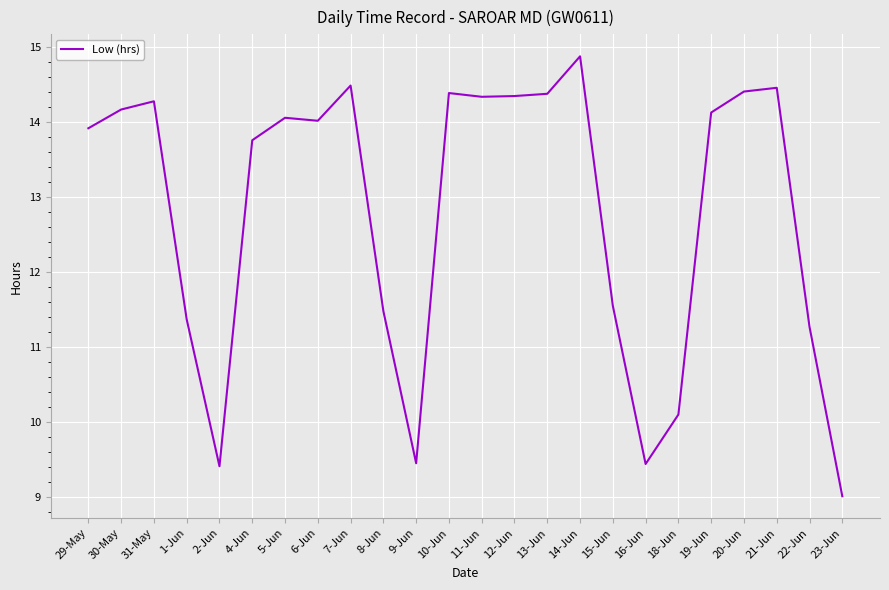

What is the difference between the values at 30-May and 15-Jun?

2.6